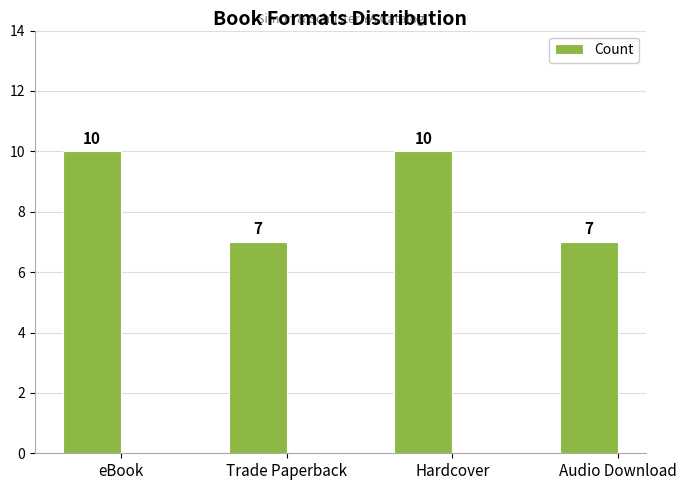

How many values are between 7 and 10?

4